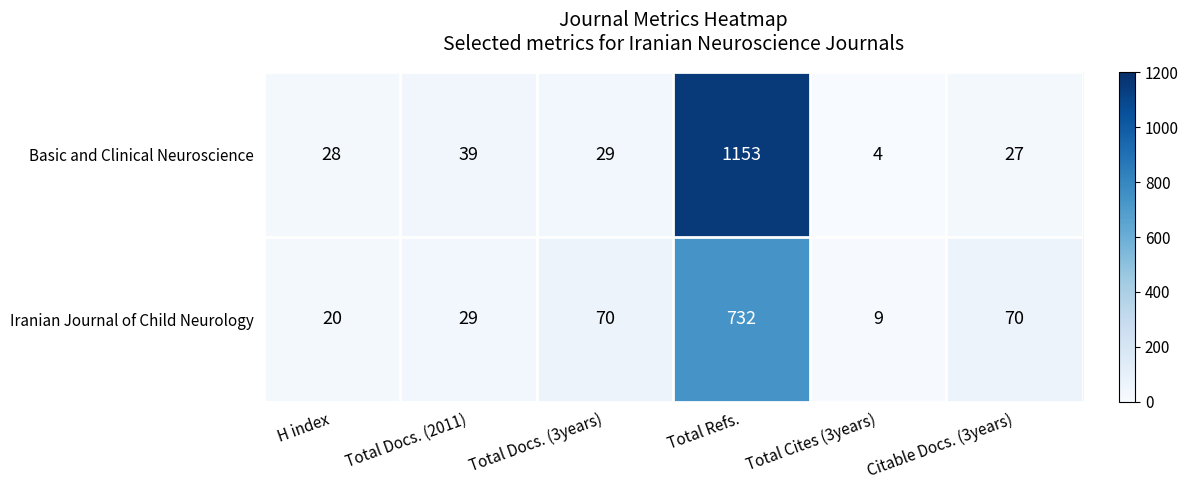

What is the greatest value displayed?

1153